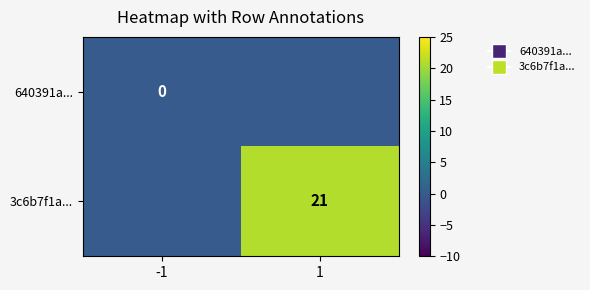

Is it true that 3c6b7f1a... equals 30 at 1?

False